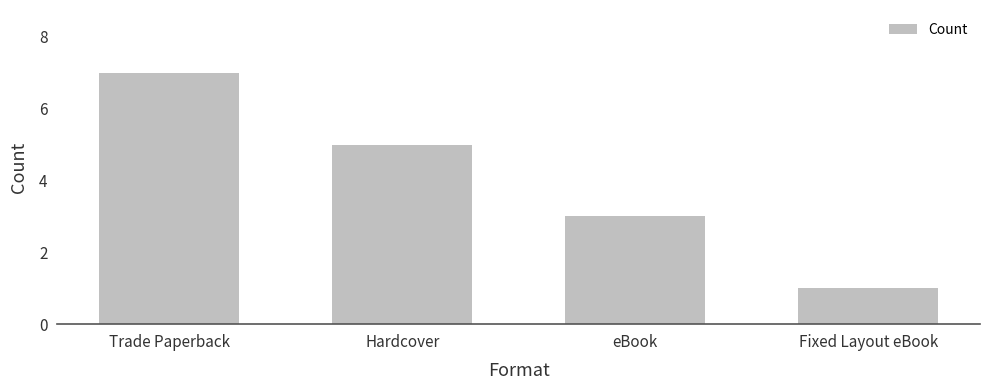

What is the difference between the second highest and minimum values?

4